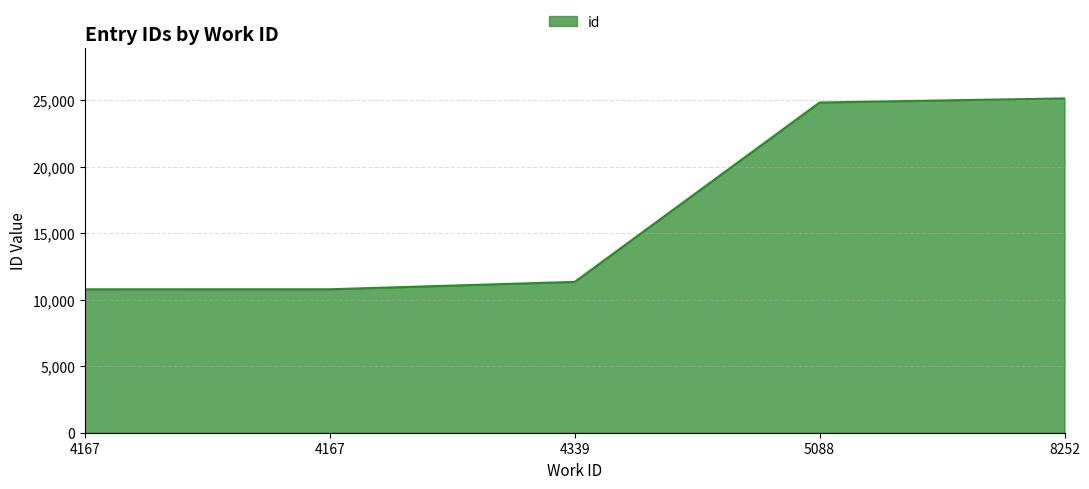

What is the sum of all values?

82862